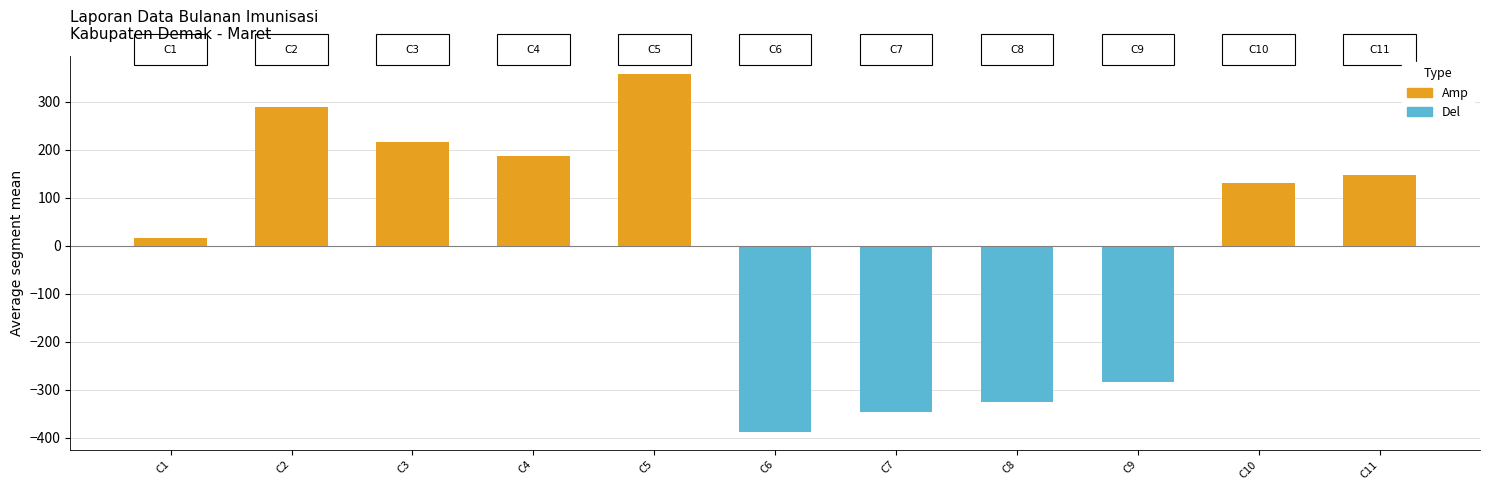

Between C7 and C9, which series saw the biggest shift?

Del